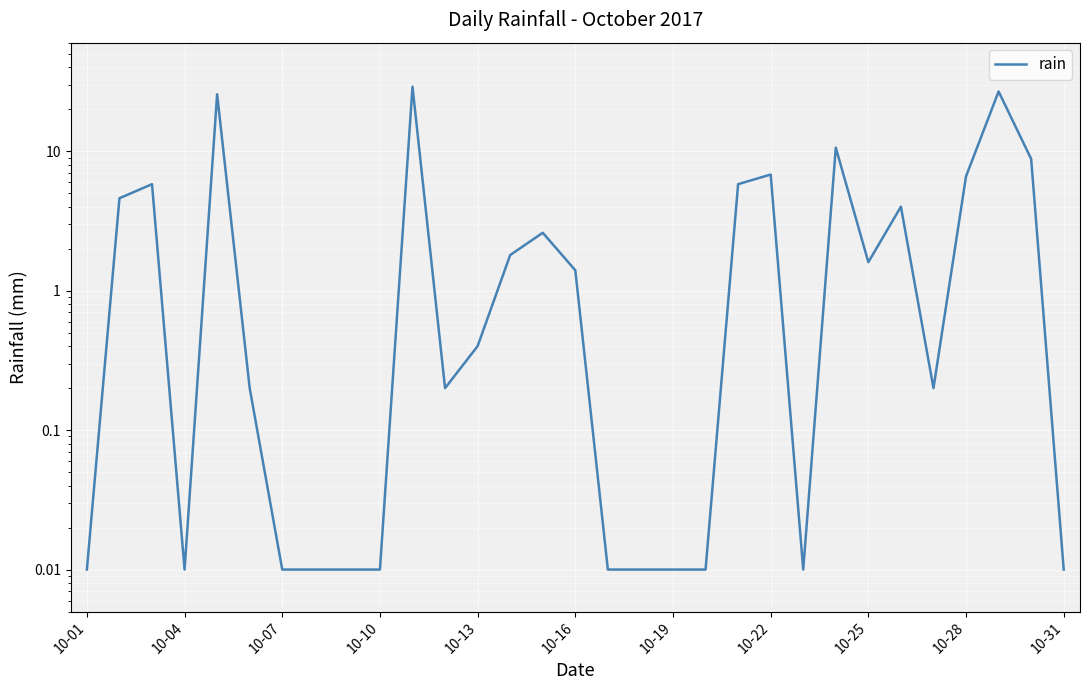

True or false: there are more than 0 points higher than both neighbors.

True